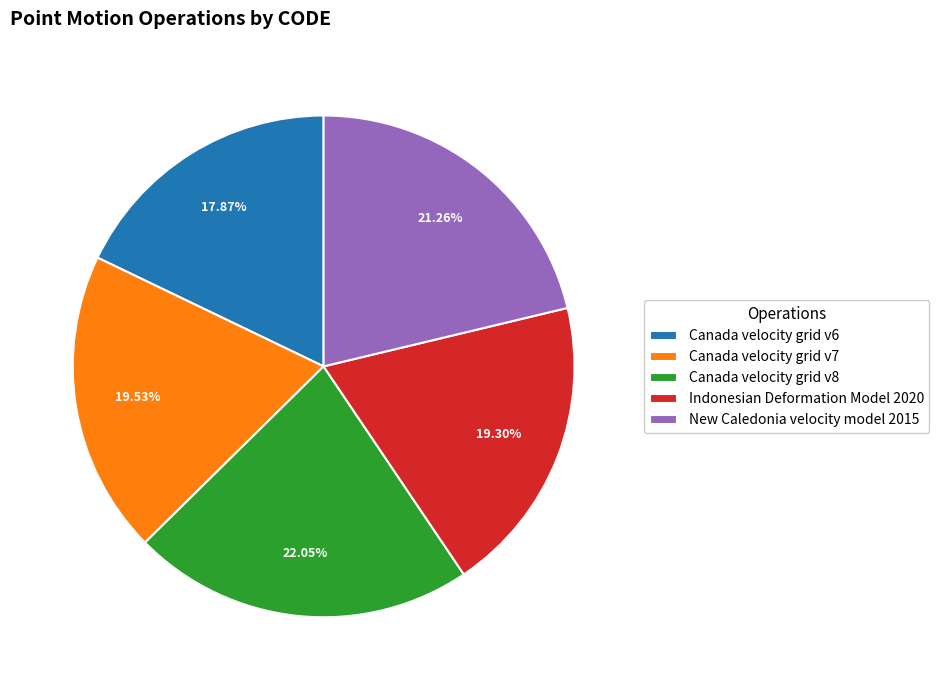

How many slices are in this pie chart?

5